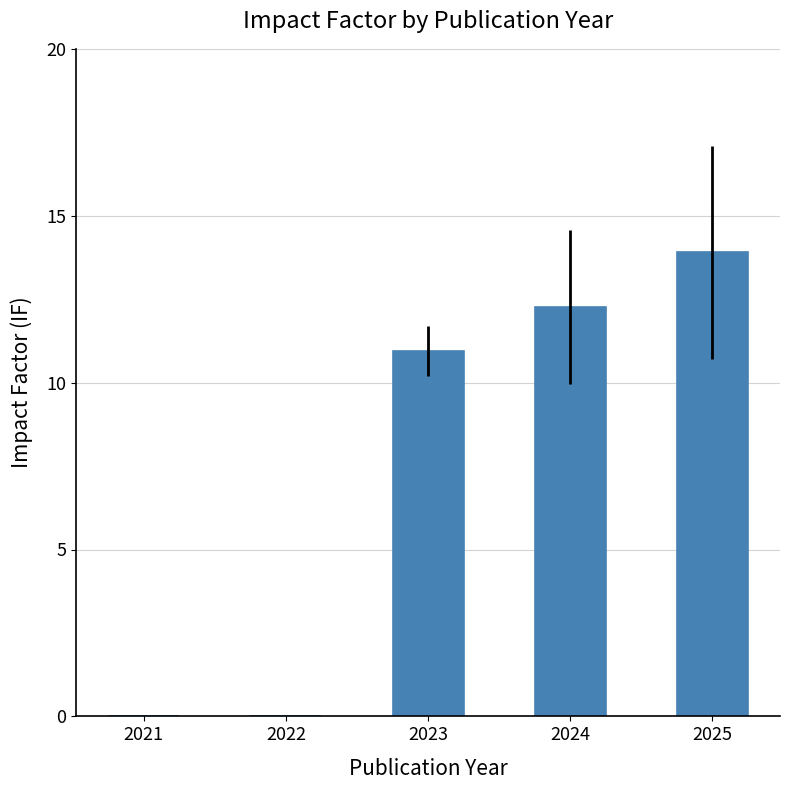

What is the difference between the values at 2024 and 2022?

12.3